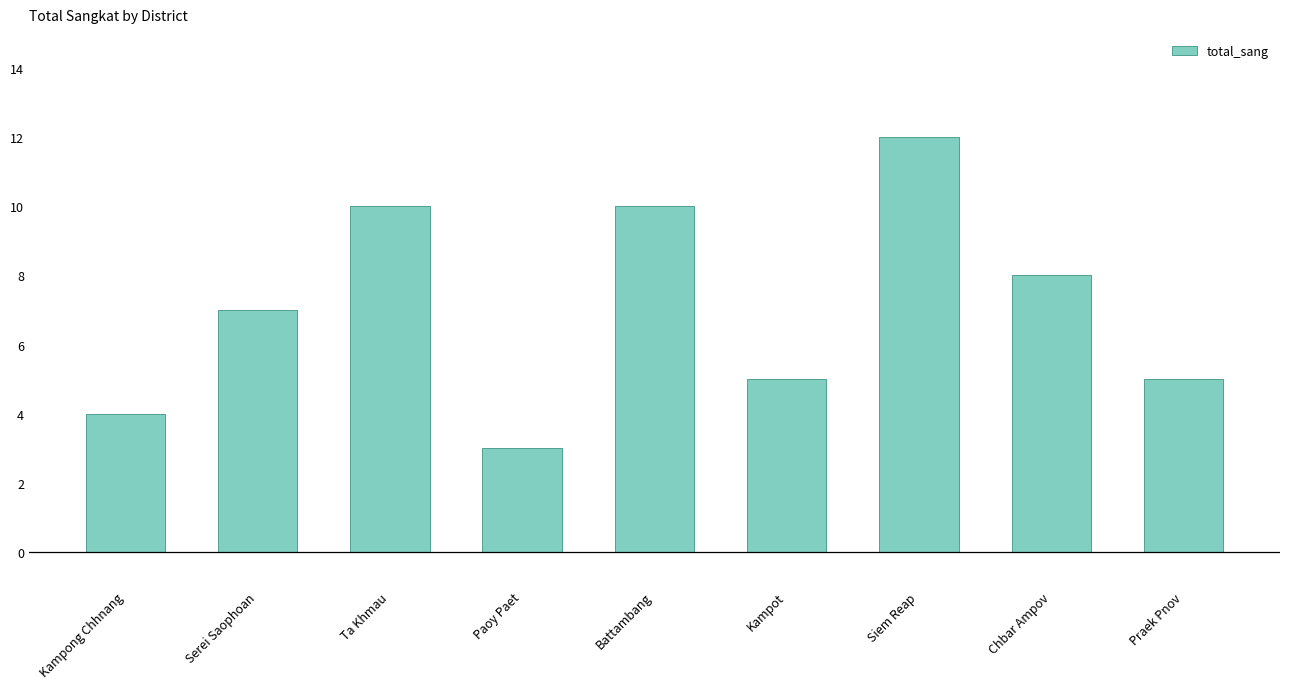

What is the sum of all values?

64